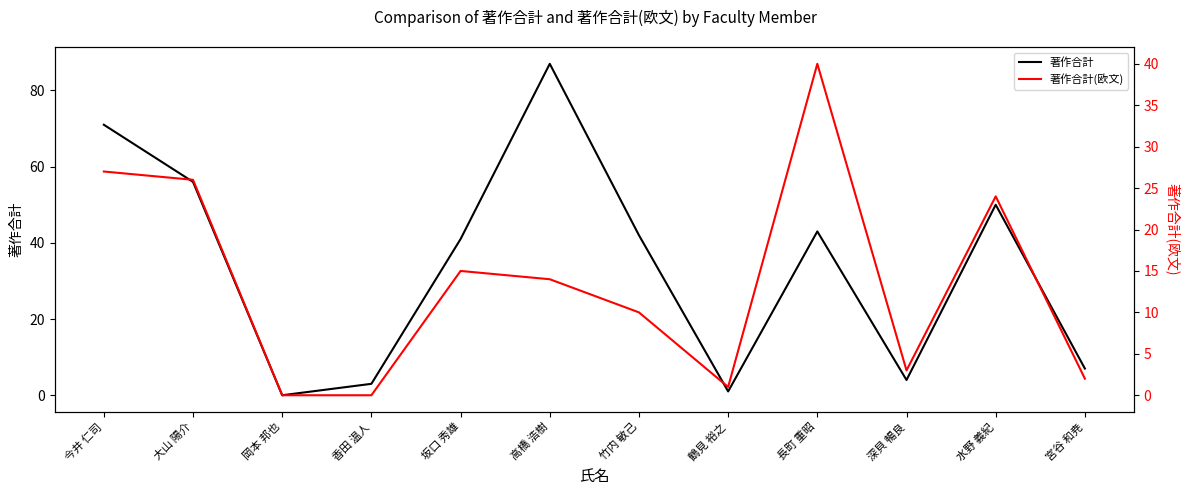

How many interior local valleys does the 著作合計(欧文) series have?

2